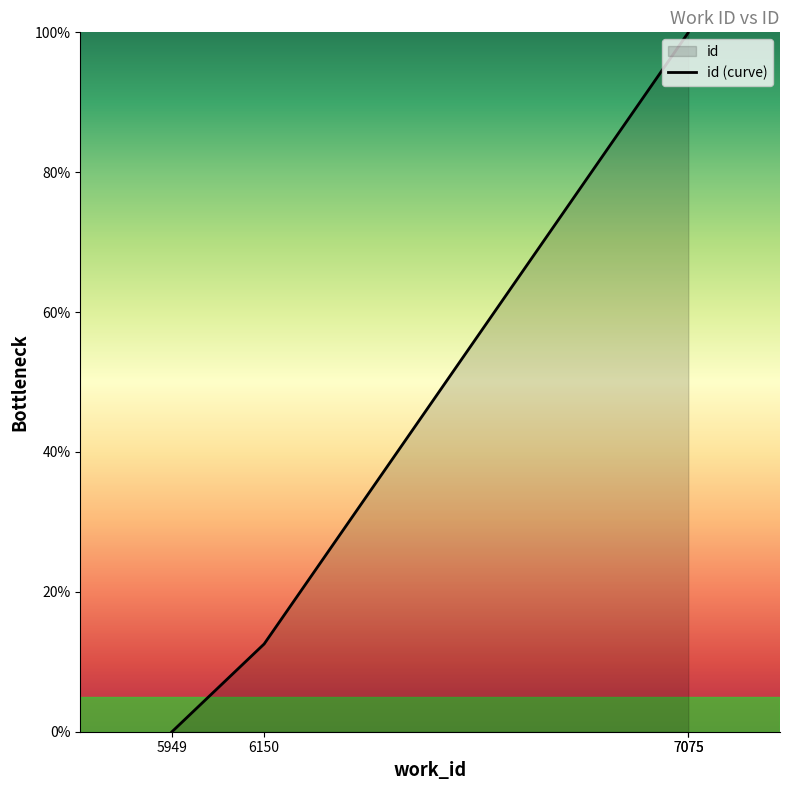

Reading left to right, what are all the values shown in this chart?

0.0	12.5	100.0	100.0